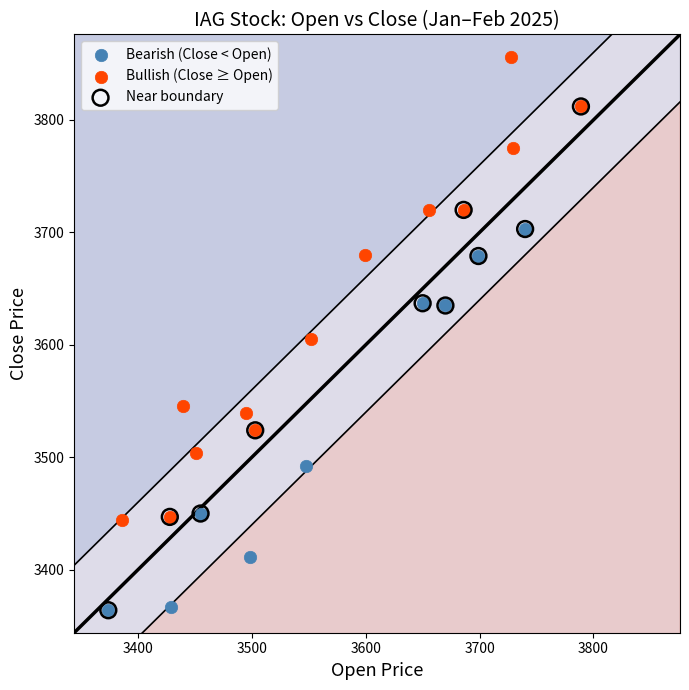

Which series contains the highest Y value?

Bullish (Close ≥ Open)